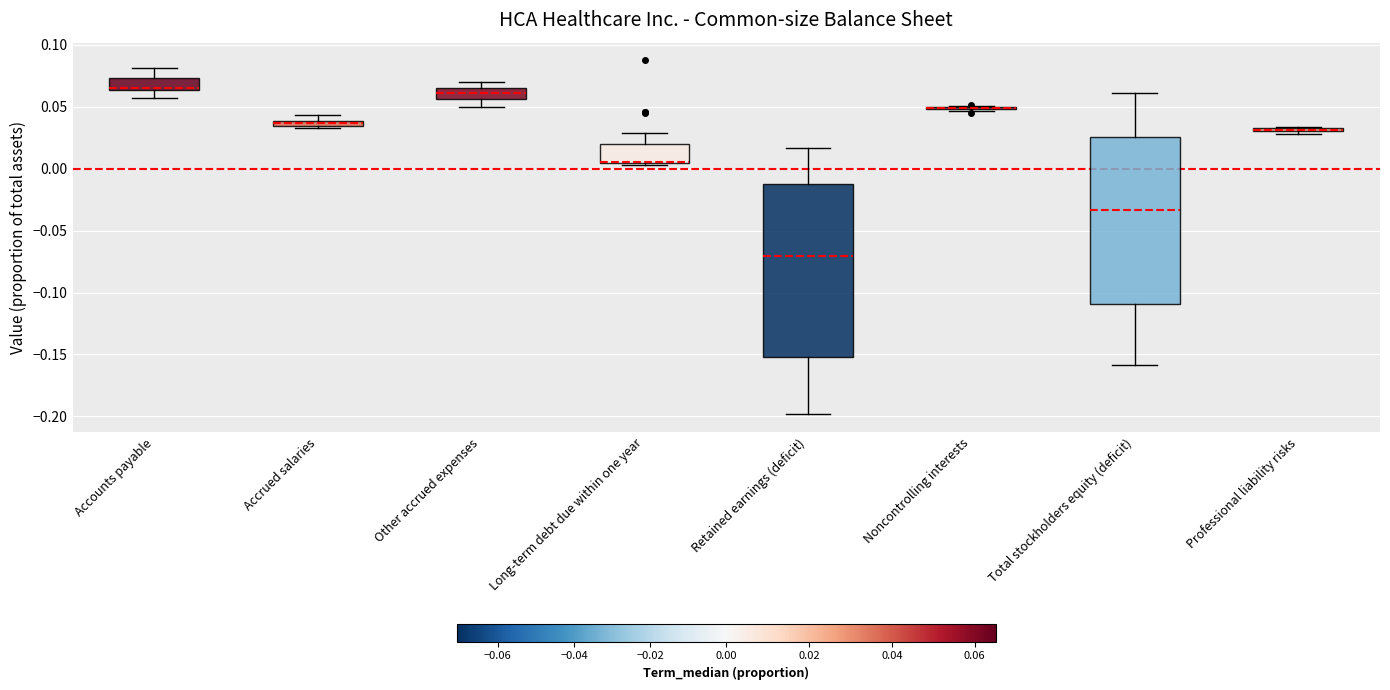

Where is the upper edge of the box for Professional liability risks on the y-axis? The values are not printed on the chart, so give them approximately, as read against the axis.

0.035